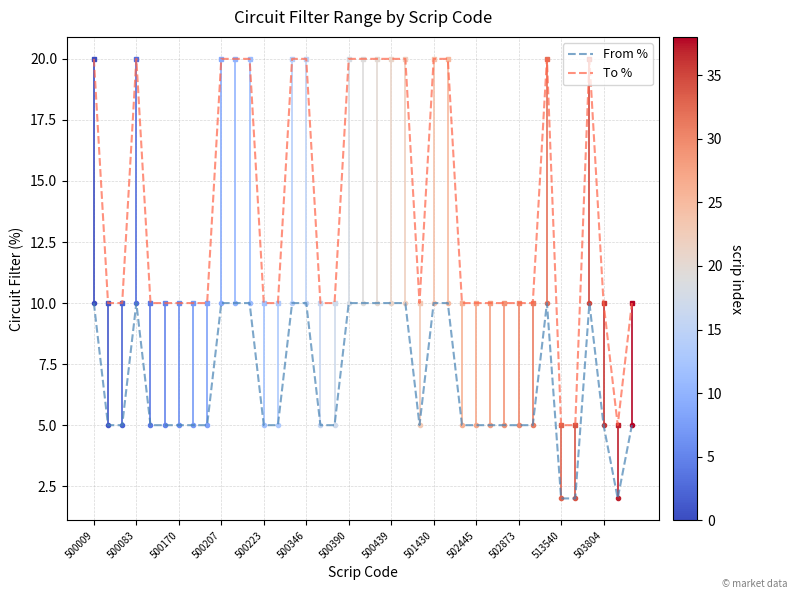

True or false: From % has more than 1 points higher than both neighbors.

True